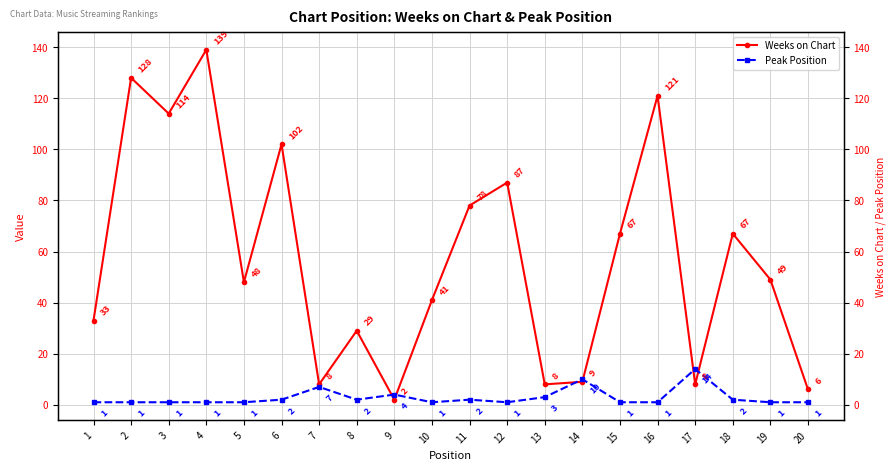

At how many categories does at least one series exceed 116?

3